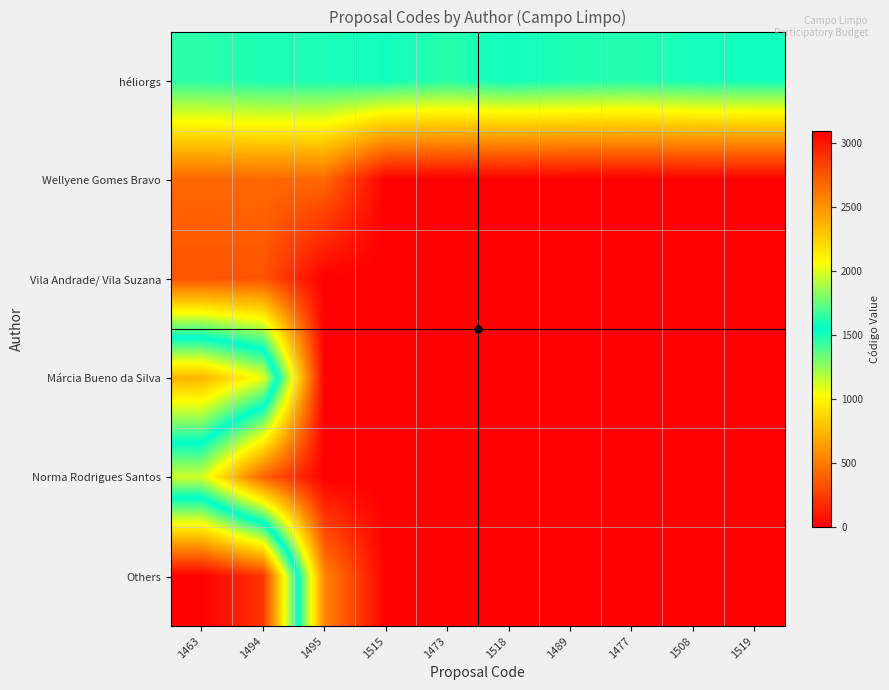

At which category is the sum across all series the highest?

1463